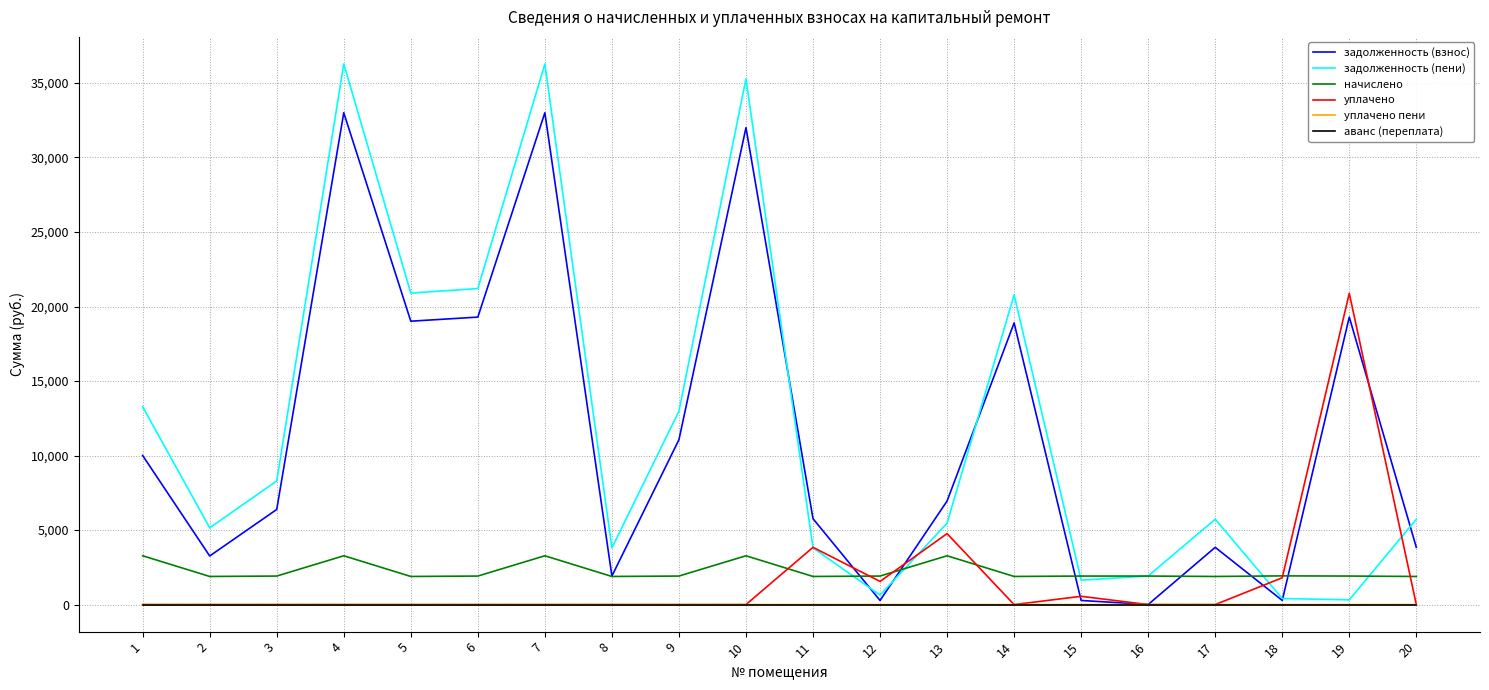

Is the value of уплачено пени at 17 greater than the value of задолженность (пени) at 7?

No